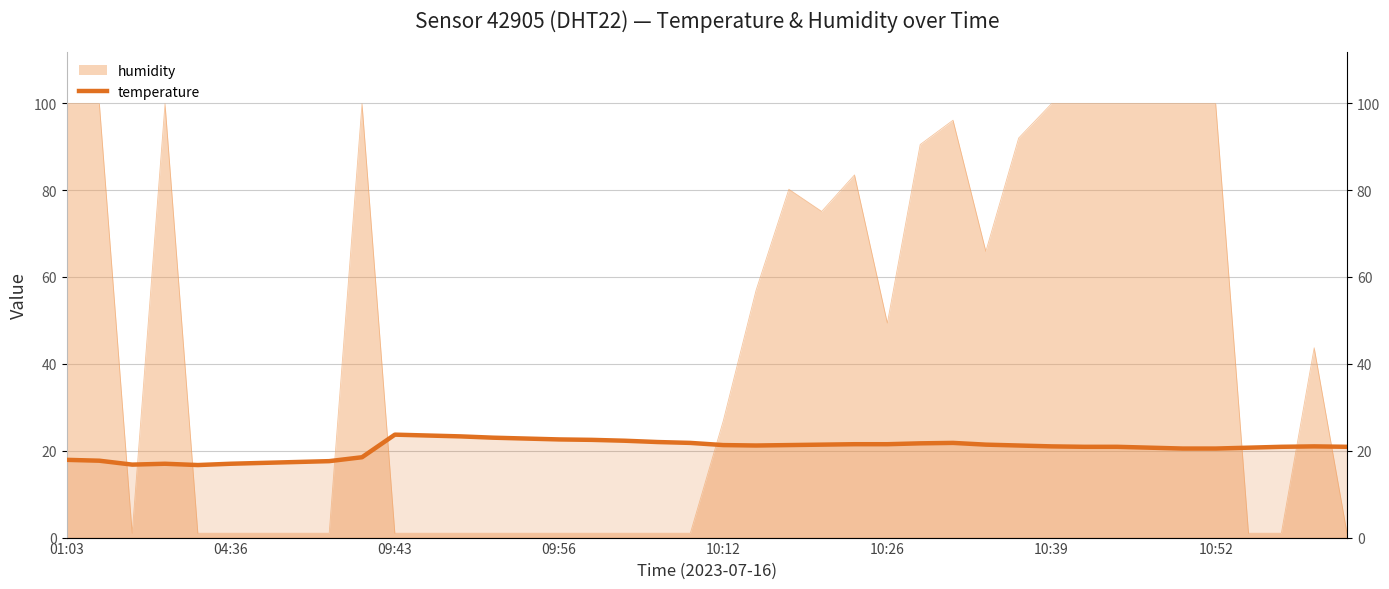

Does the chart display data point markers on the line(s)?

No